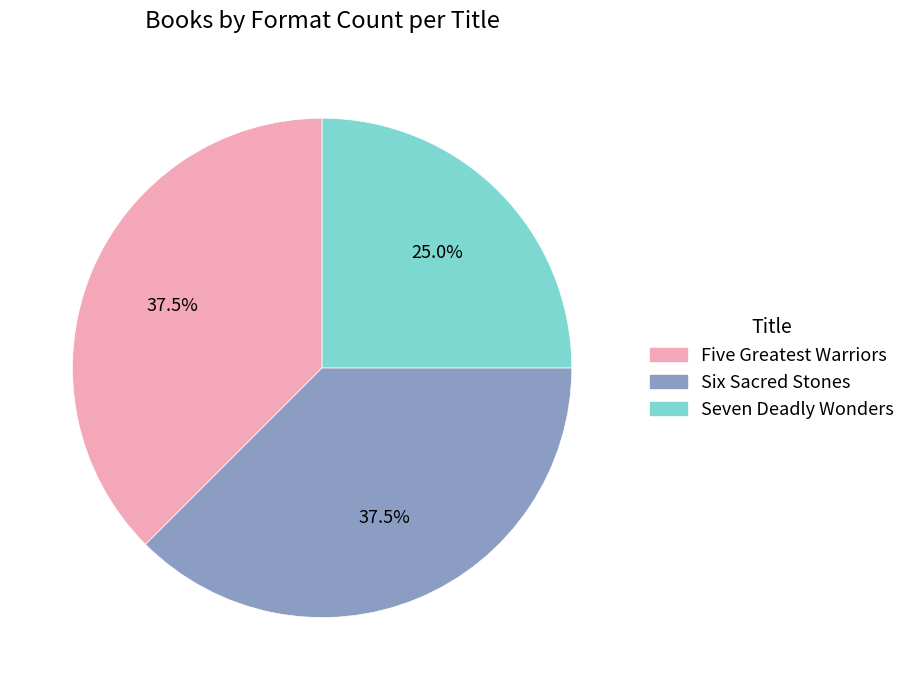

Do Five Greatest Warriors and Six Sacred Stones together represent more than half of the pie?

Yes